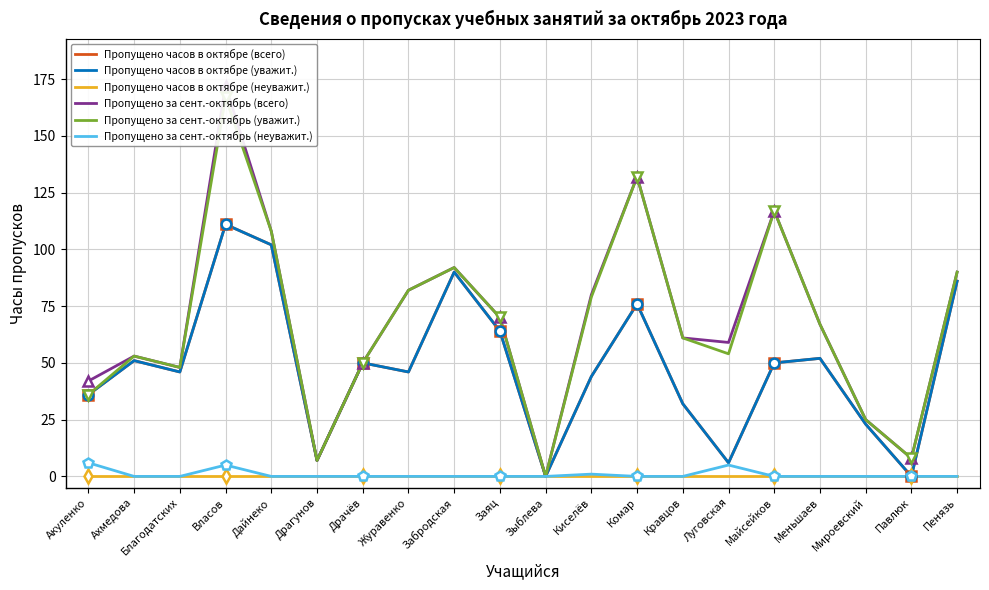

At which category does Пропущено за сент.-октябрь (всего) reach its first local peak?

Ахмедова